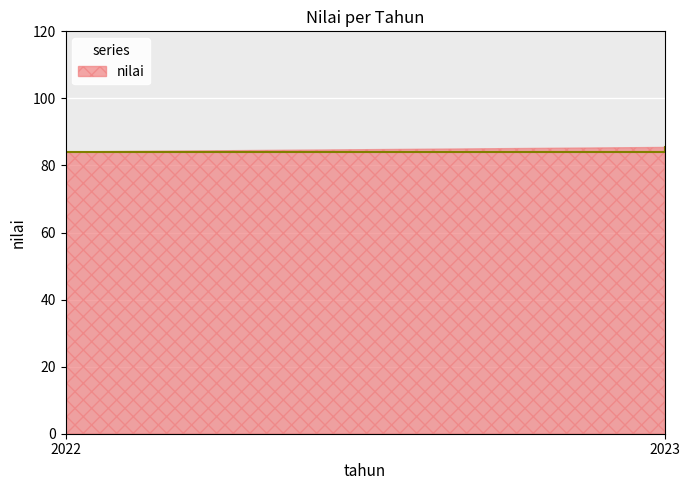

The chart shows a value of 127.9 at 2023. True or false?

False